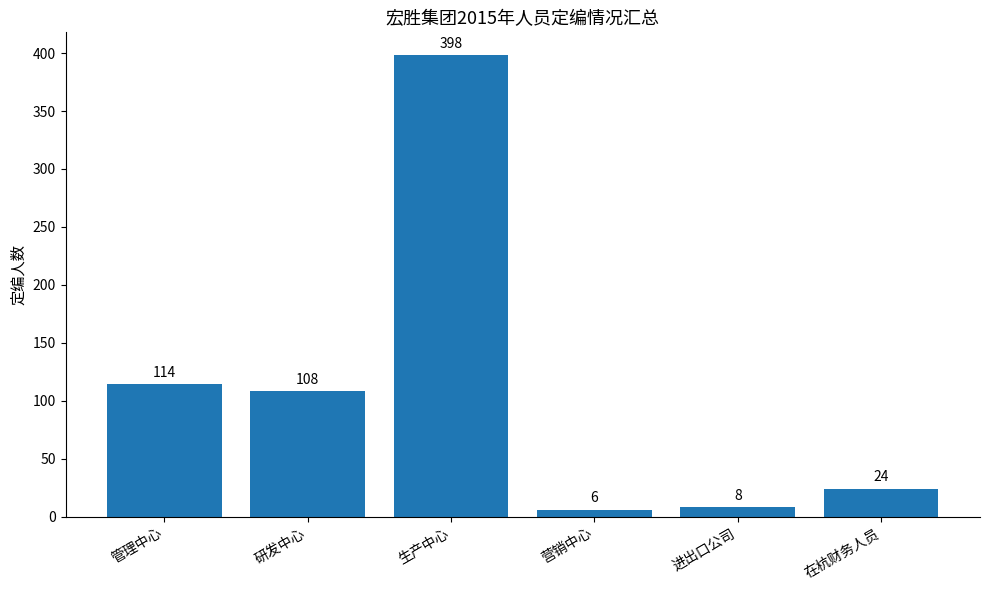

Reading right to left, transcribe all the data shown in this chart.

在杭财务人员=24	进出口公司=8	营销中心=6	生产中心=398	研发中心=108	管理中心=114